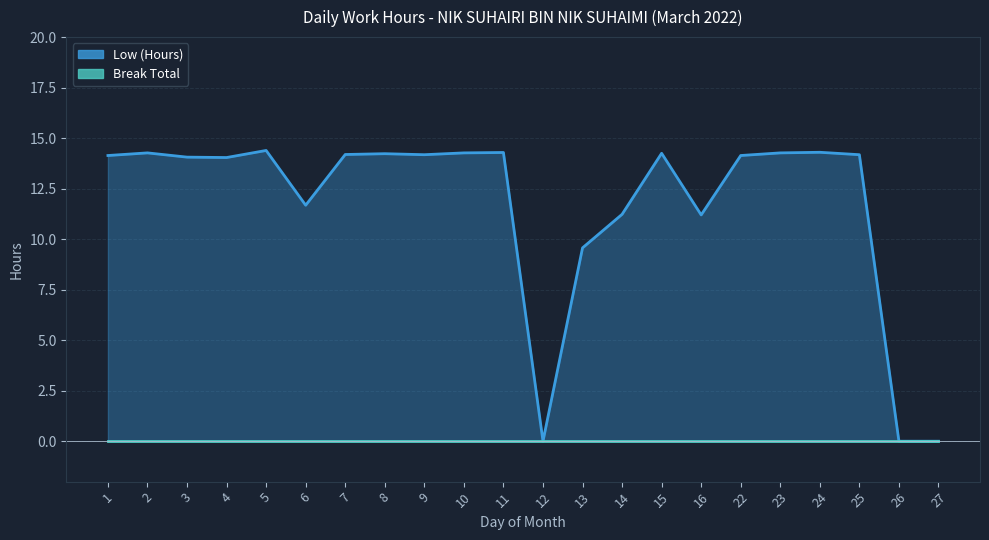

Is it true that the value at 23 is 14.3?

True